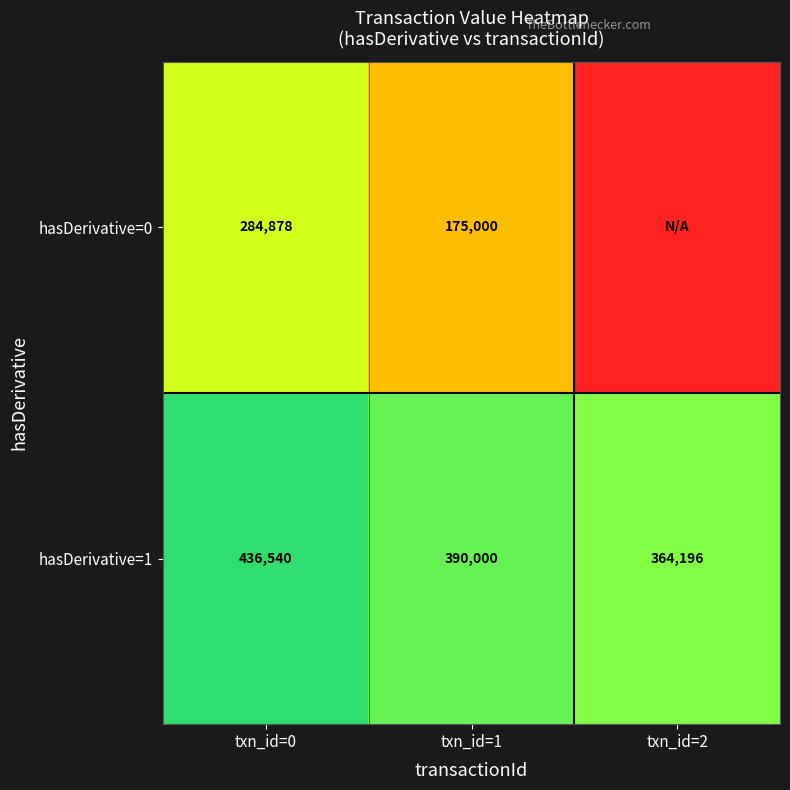

What is the sum of all hasDerivative=1 values?

1190736